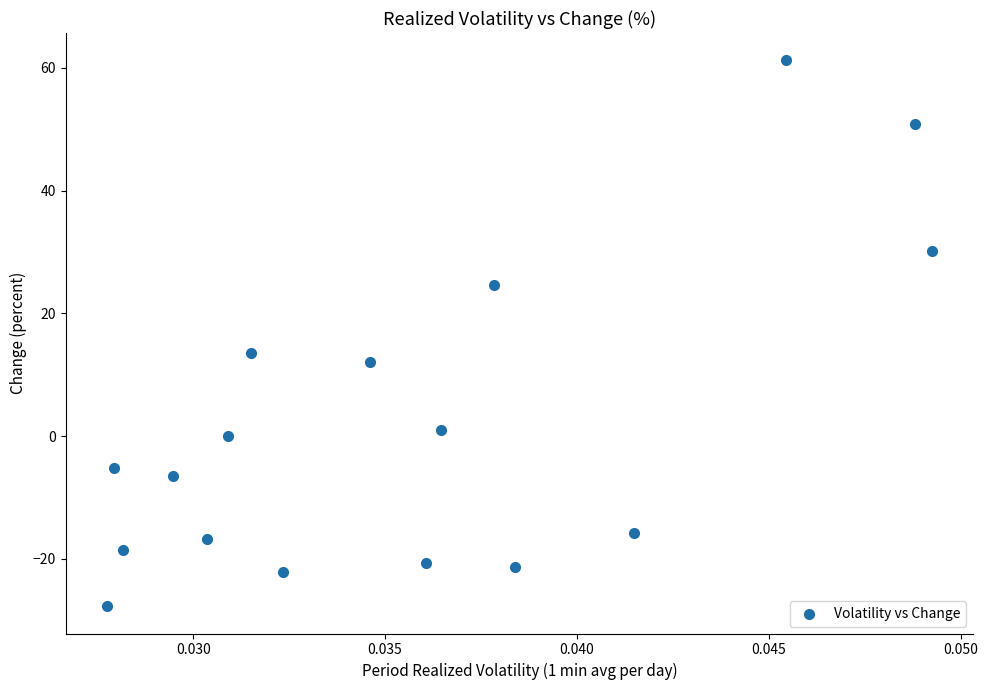

What Y value in the scatter plot is closest to 16?

13.5